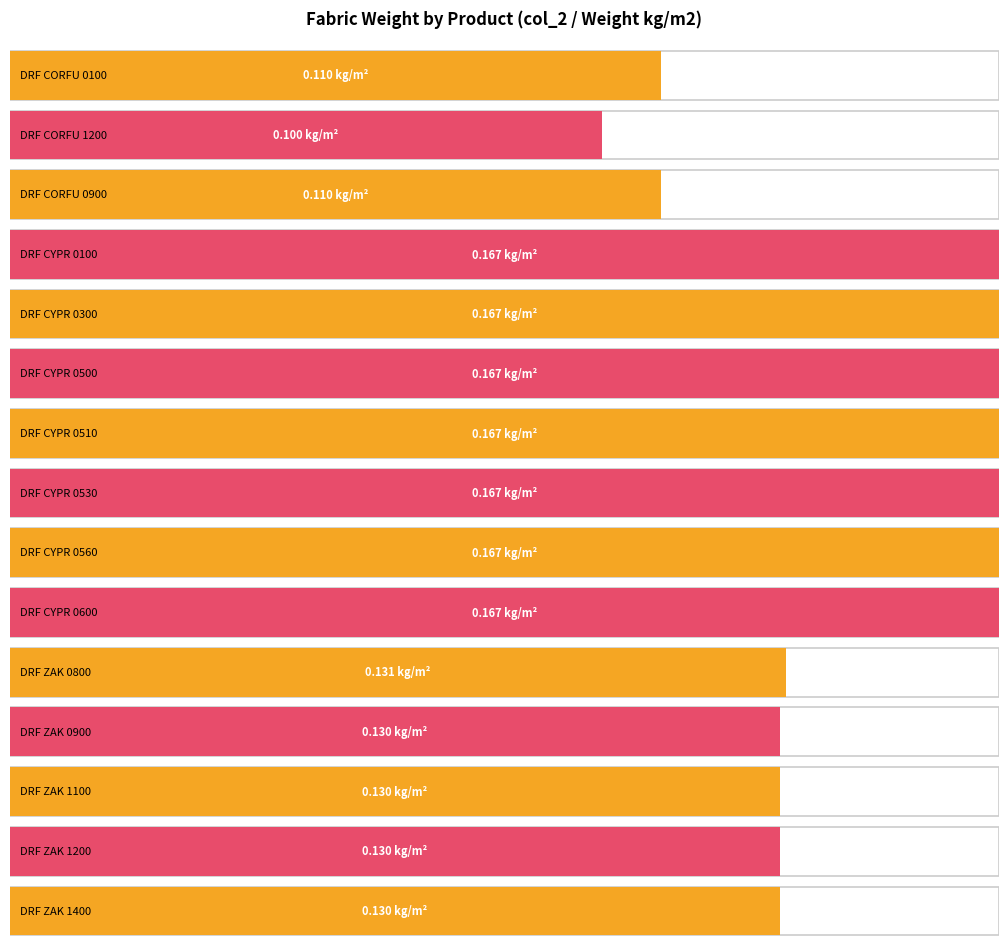

What value does the data have at DRF CORFU 0900?

0.1